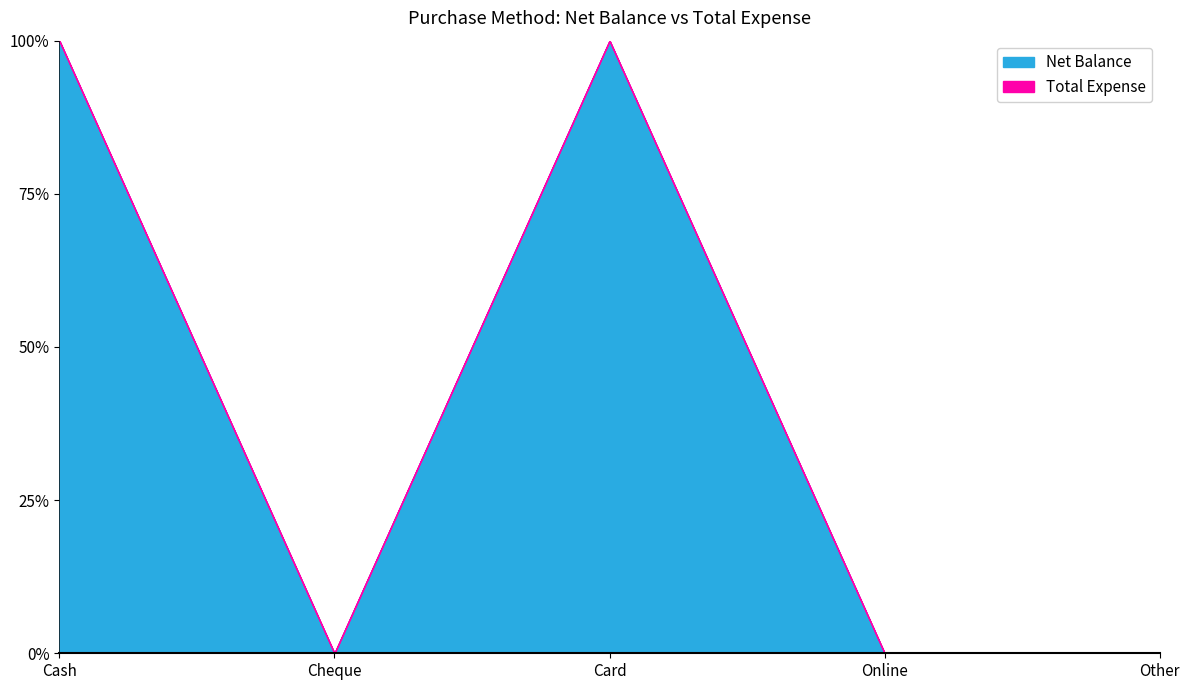

Reading left to right, transcribe all the data shown in this chart.

Net Balance: Cash=3465	Cheque=0	Card=520	Online=0	Other=0
Total Expense: Cash=0	Cheque=0	Card=0	Online=0	Other=0